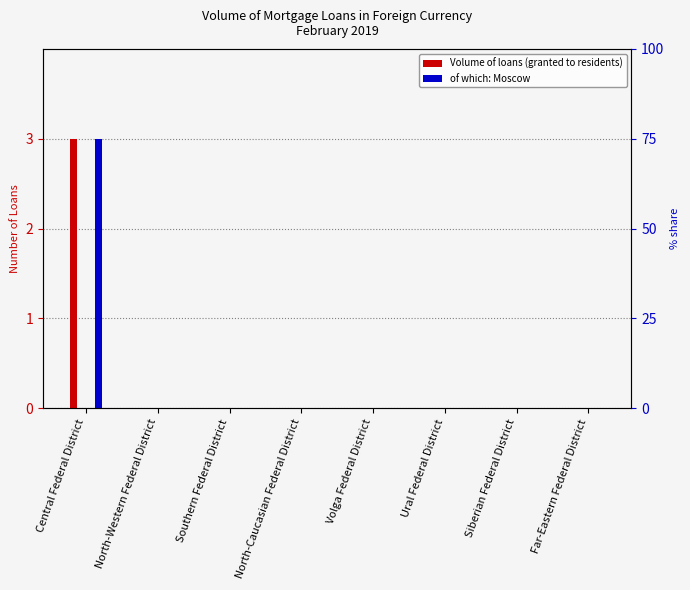

Is it true that Volume of loans (granted to residents) equals 2 at Southern Federal District?

False